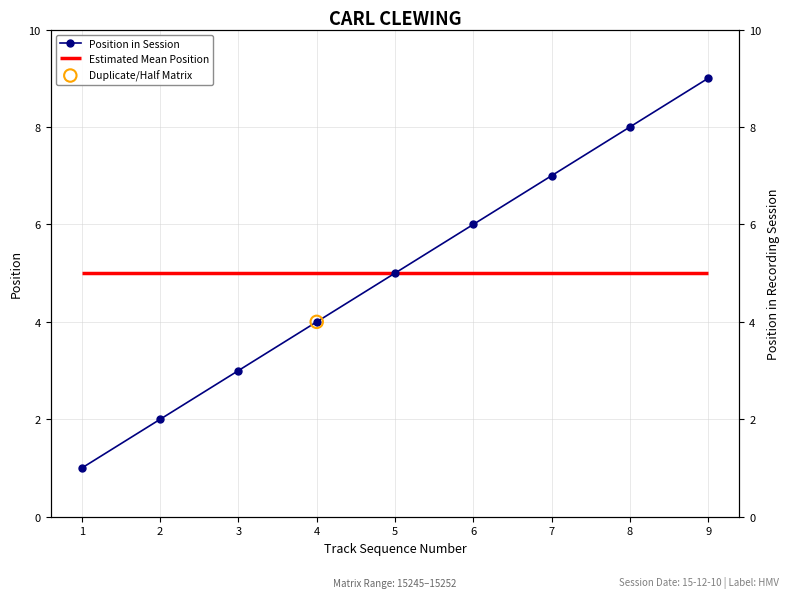

Between 9 and 2, which is larger?

9